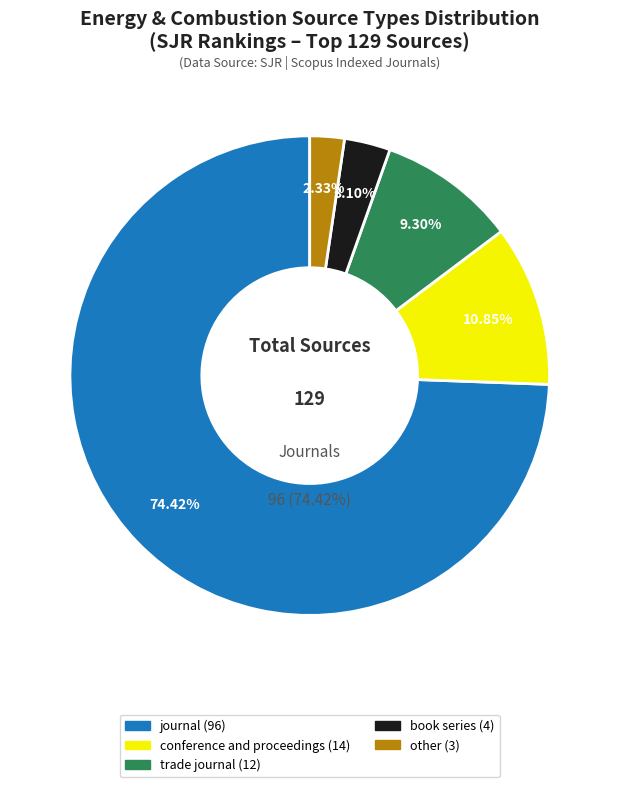

What is the total percentage of trade journal and book series?

12.4%